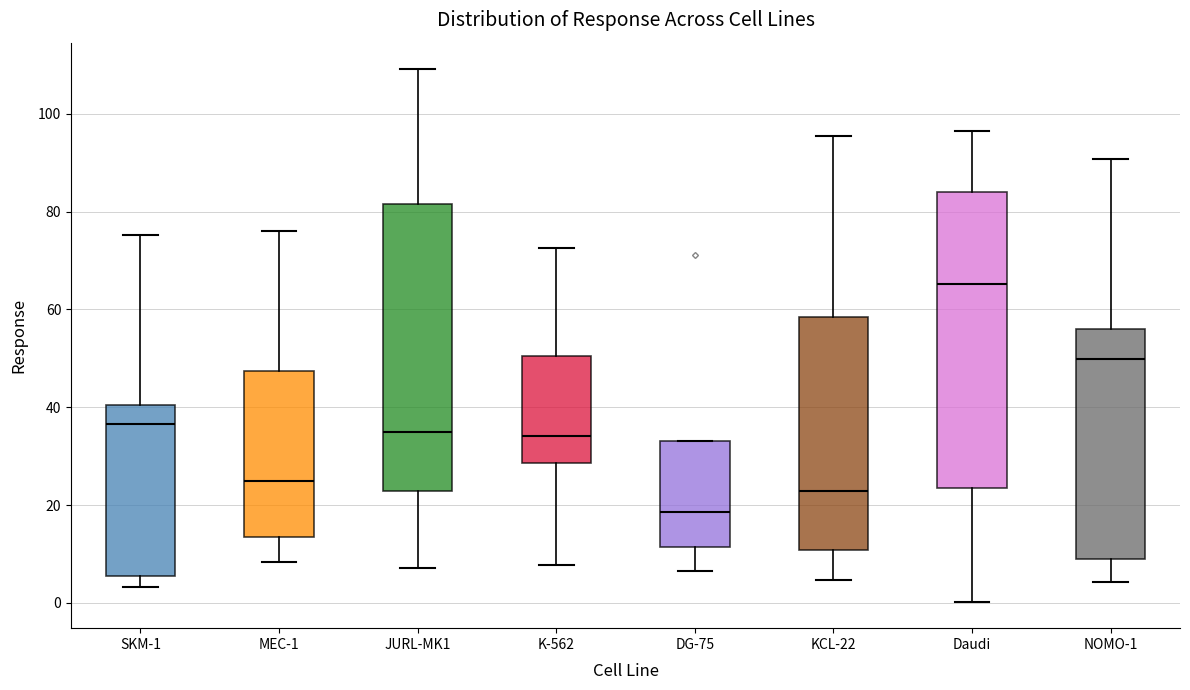

Where does the median line of the box for DG-75 sit on the y-axis? The values are not printed on the chart, so give them approximately, as read against the axis.

18